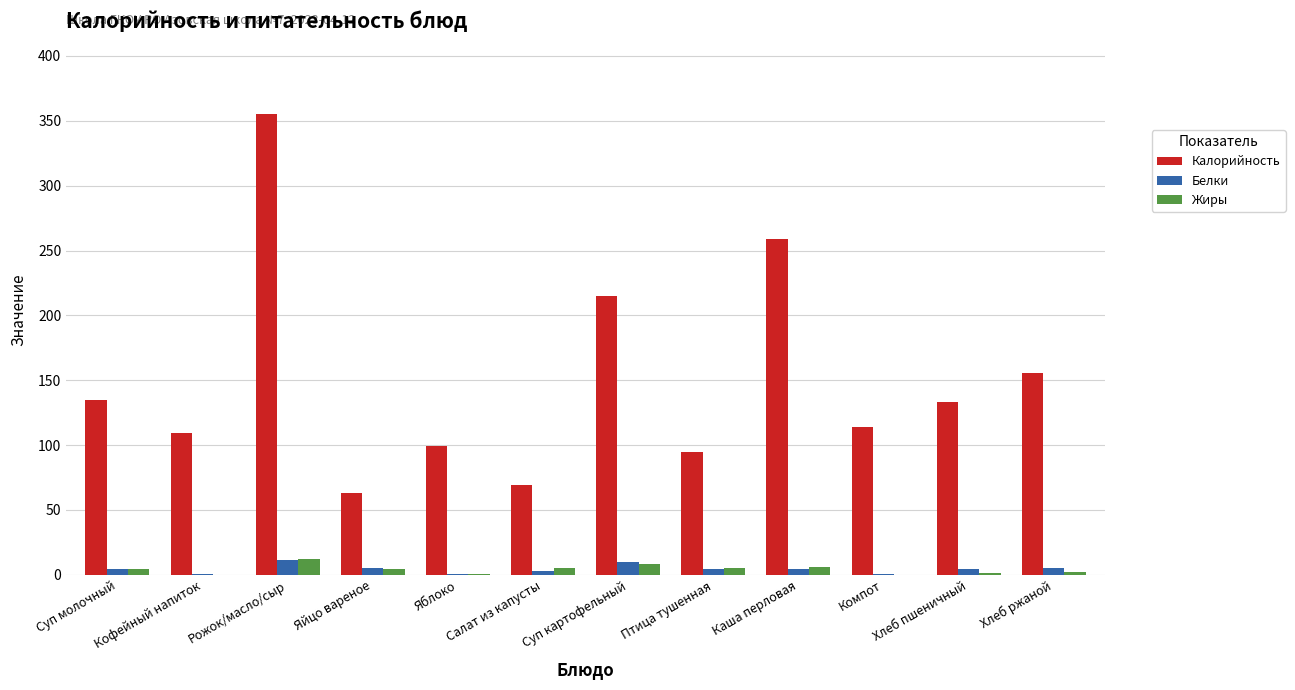

Which series has the largest total across all categories?

Калорийность